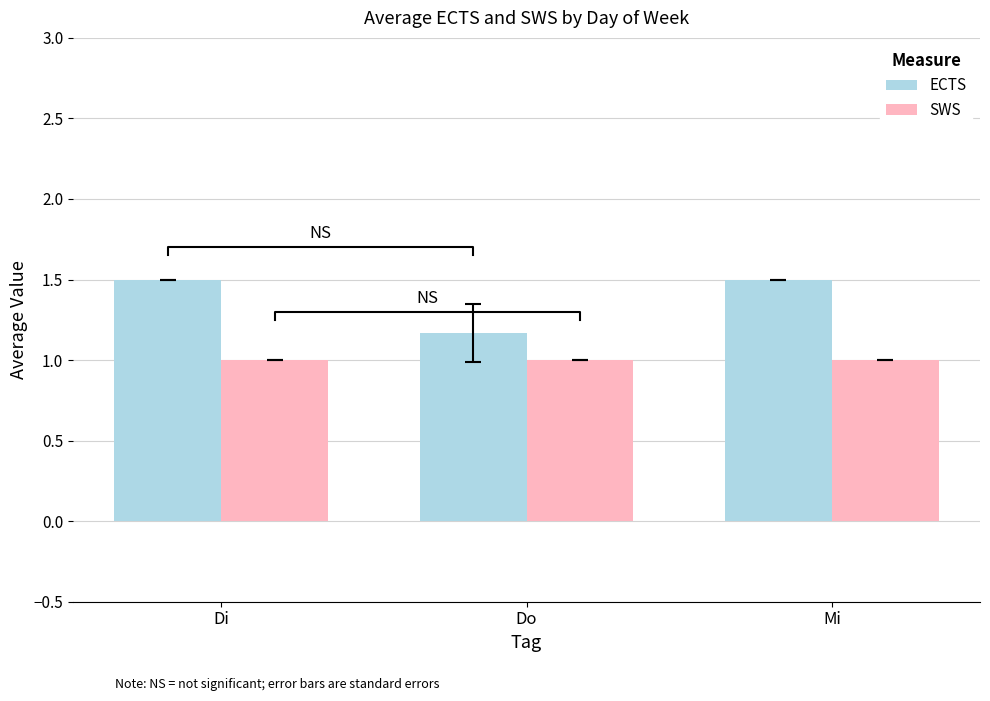

What is the value of the ECTS bar at the 1st from the left?

1.5